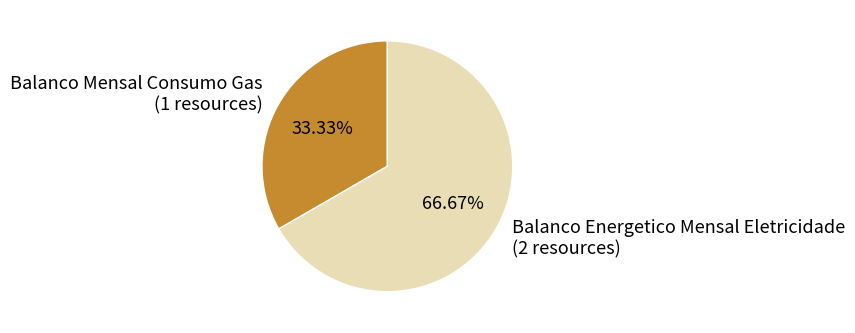

Count the number of slices in the pie.

2